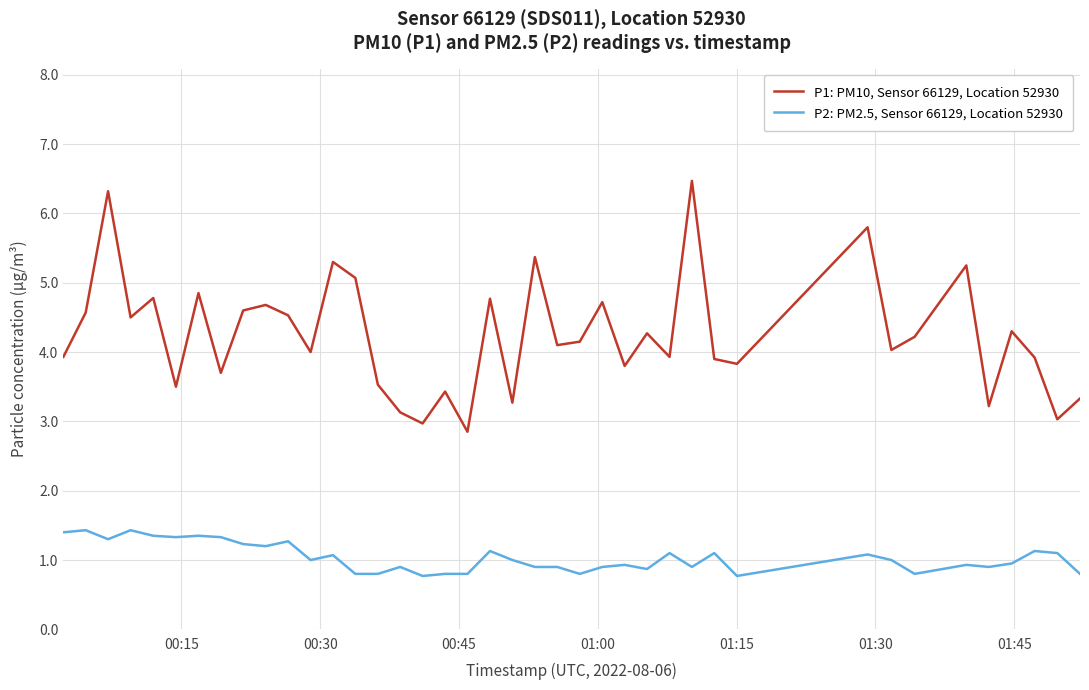

True or false: P2: PM2.5, Sensor 66129, Location 52930 and P1: PM10, Sensor 66129, Location 52930 cross at least once.

False